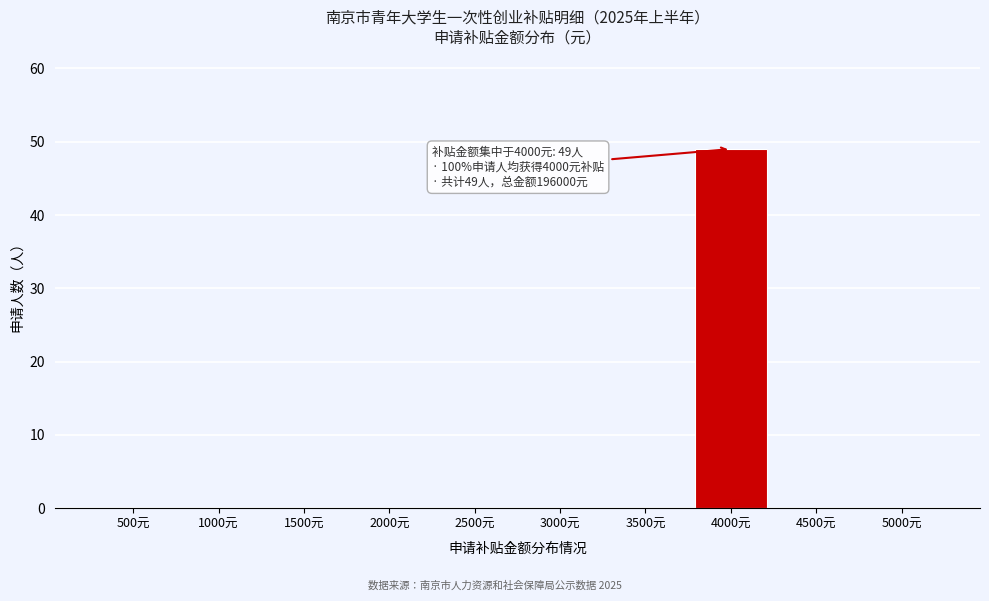

Reading left to right, extract all data points from this chart.

500元=0	1000元=0	1500元=0	2000元=0	2500元=0	3000元=0	3500元=0	4000元=49	4500元=0	5000元=0